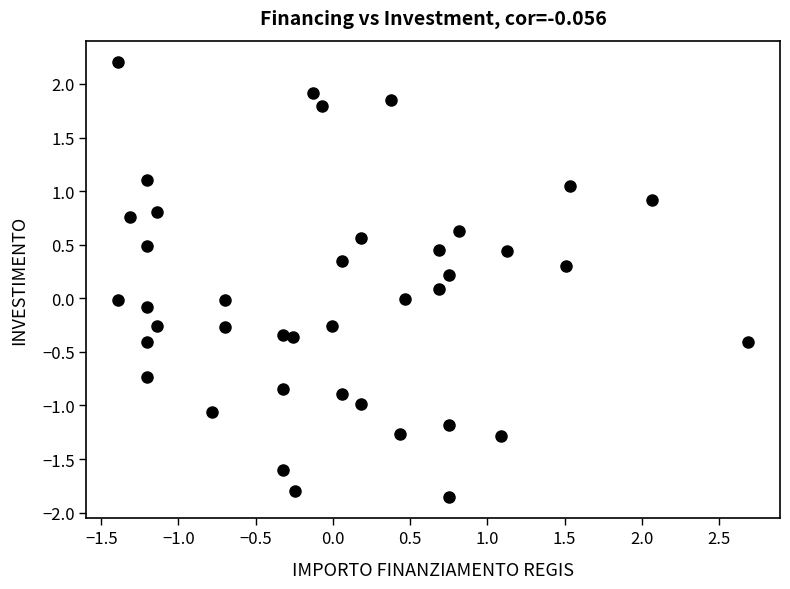

What is the range of Y values (max minus min)?

4.1